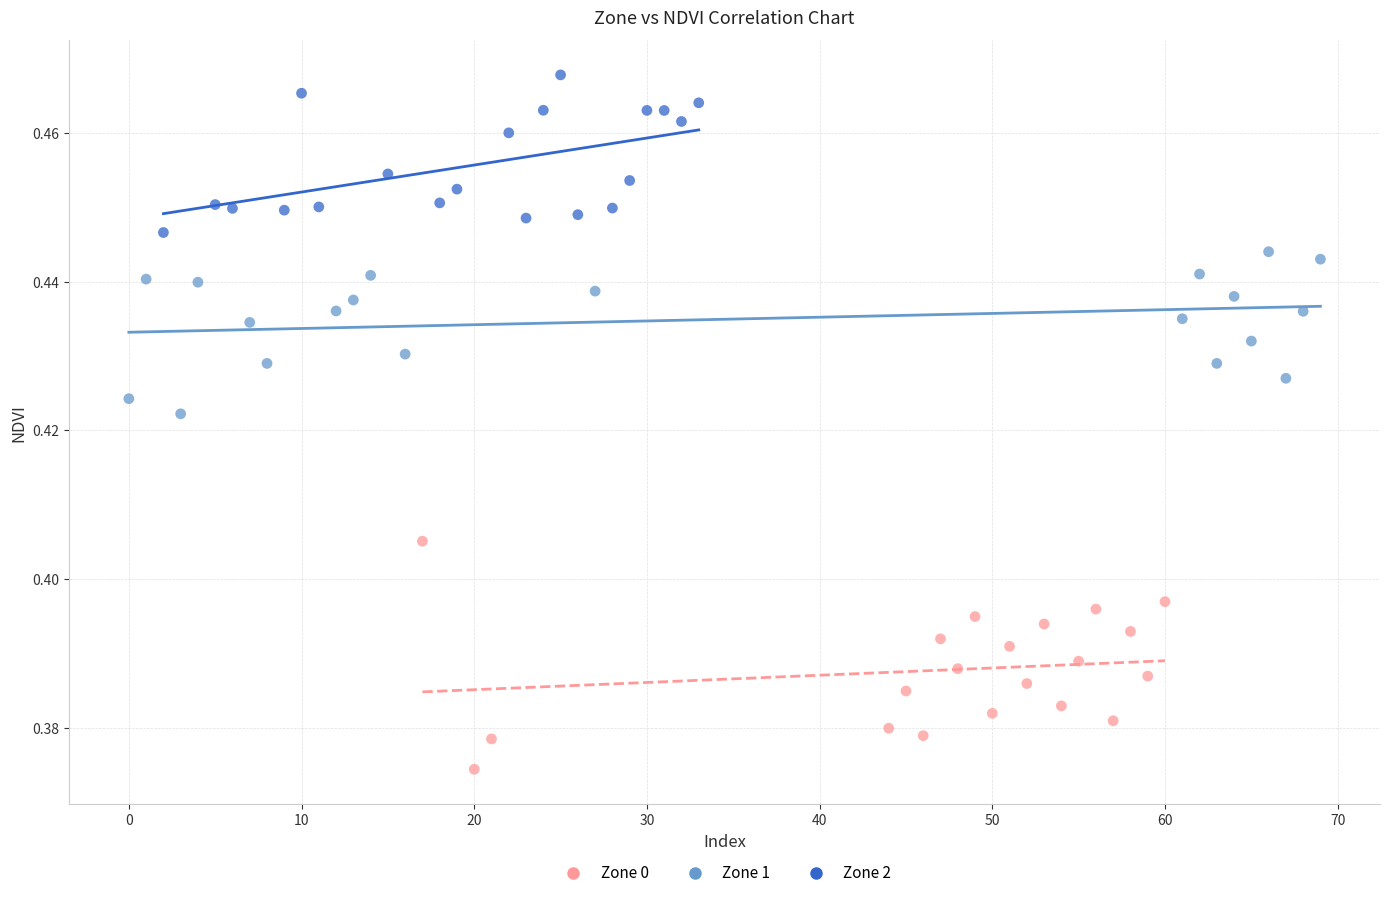

Which series has the largest Y range (max minus min)?

Zone 0